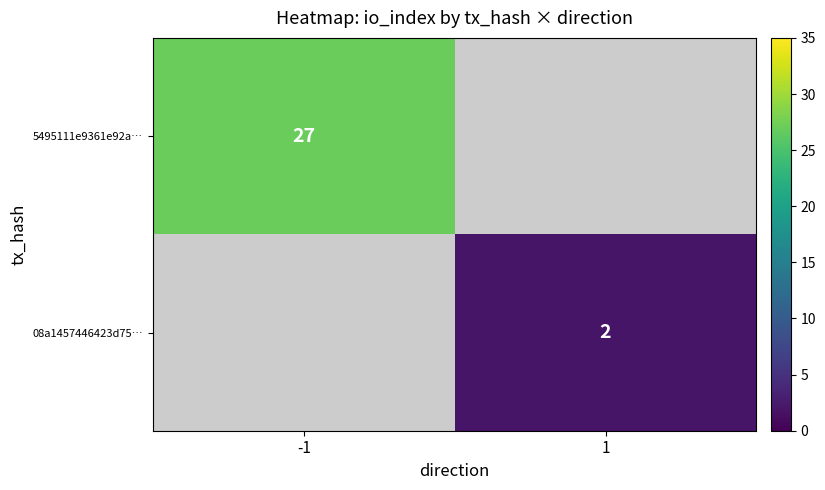

The value of 5495111e9361e92a… at -1 is 27. True or false?

True